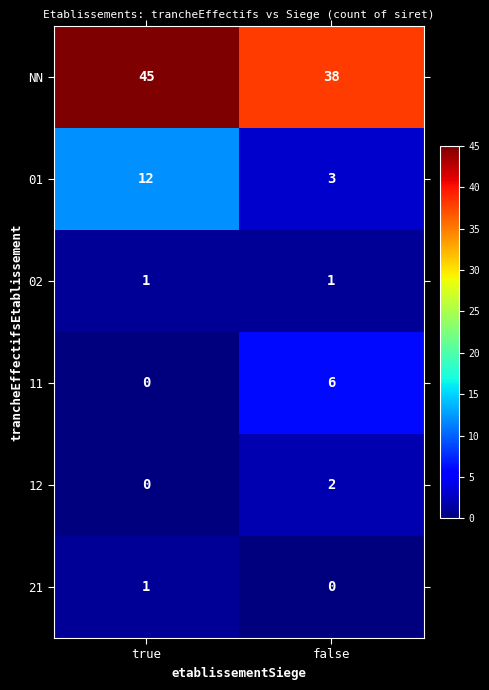

What is the greatest value displayed?

45